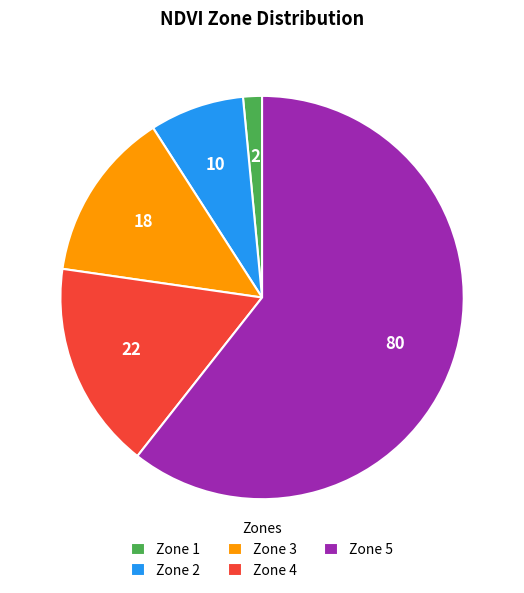

What is the smallest slice in the pie chart?

Zone 1